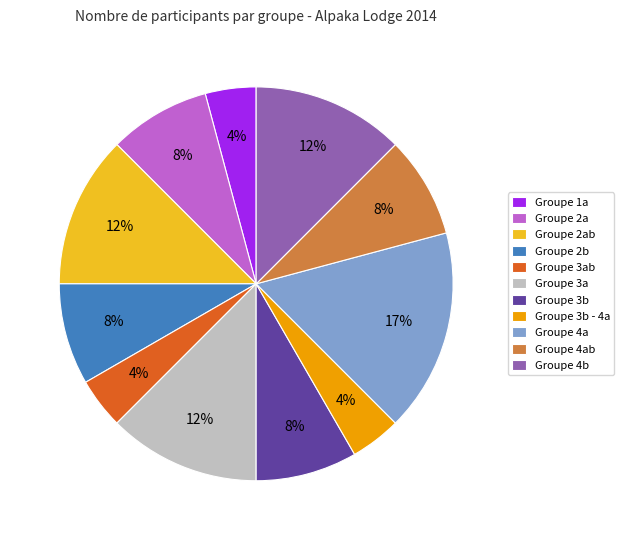

Does any single category account for the majority?

No